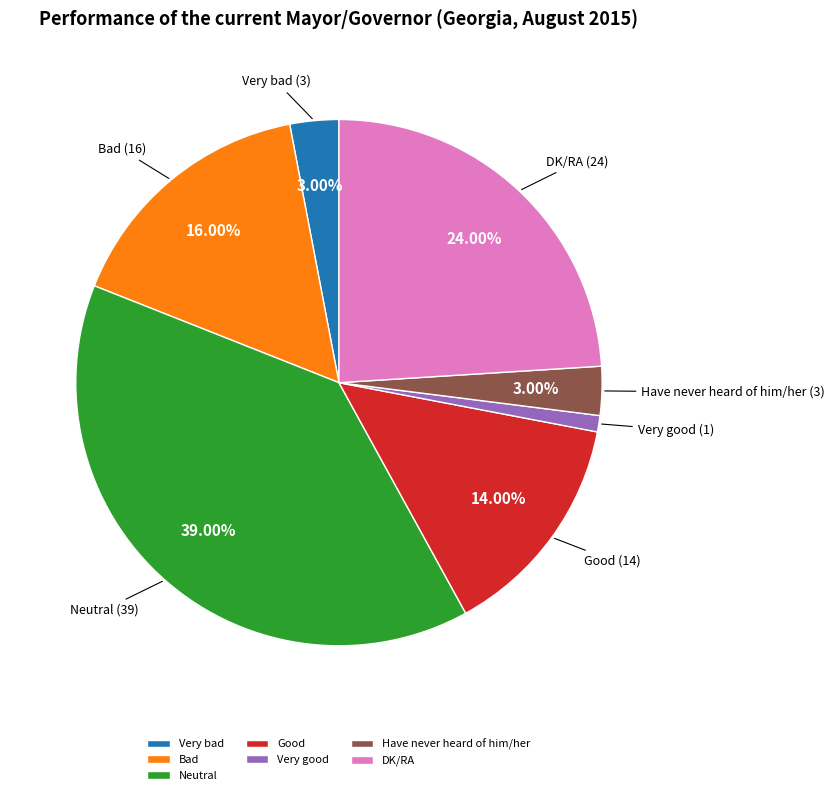

How many slices are in this pie chart?

7